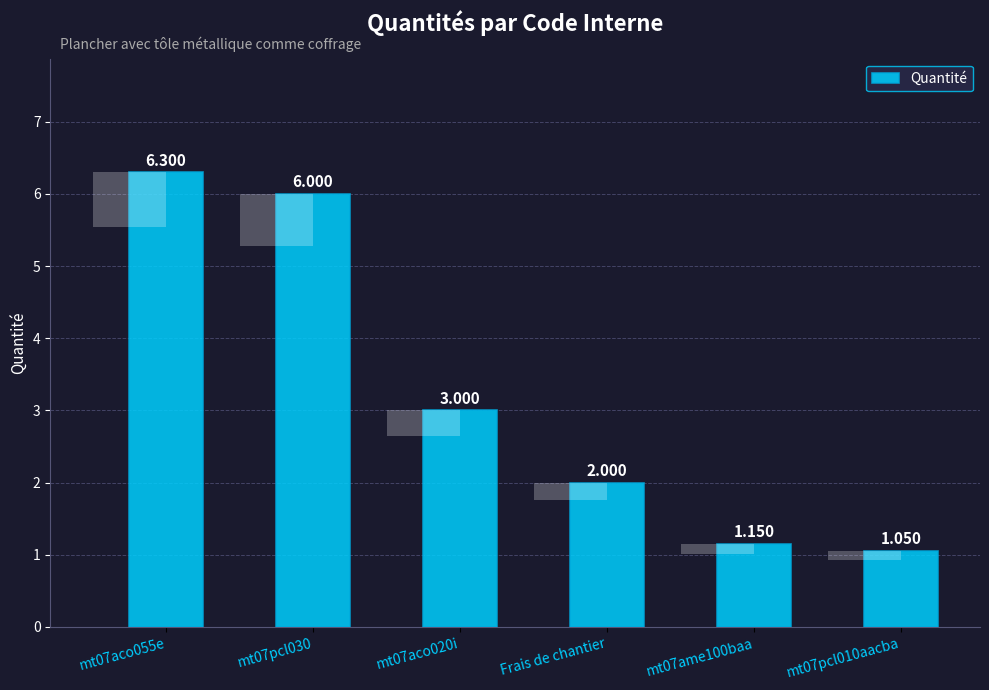

What is the difference between the maximum and minimum values?

5.2